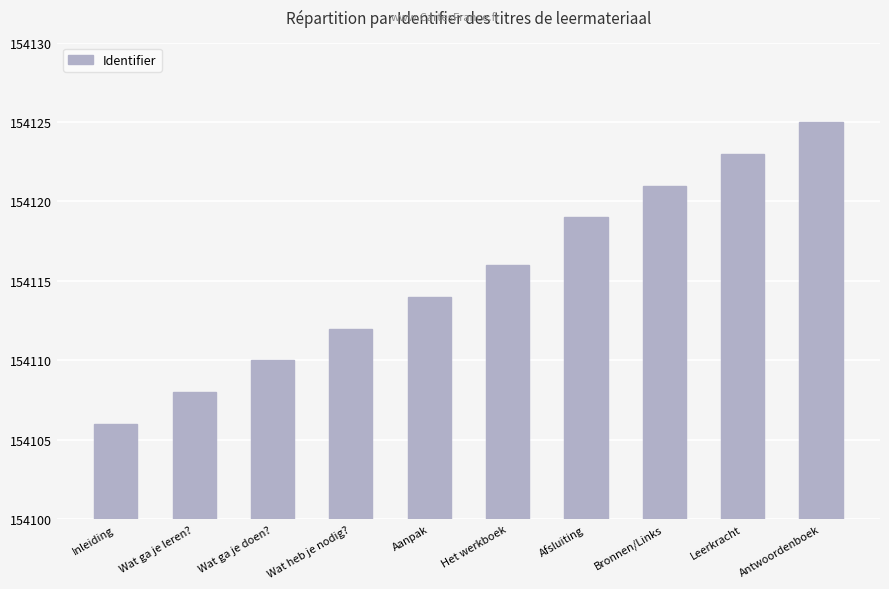

Reading left to right, list all the values displayed in this chart.

Inleiding=154106	Wat ga je leren?=154108	Wat ga je doen?=154110	Wat heb je nodig?=154112	Aanpak=154114	Het werkboek=154116	Afsluiting=154119	Bronnen/Links=154121	Leerkracht=154123	Antwoordenboek=154125